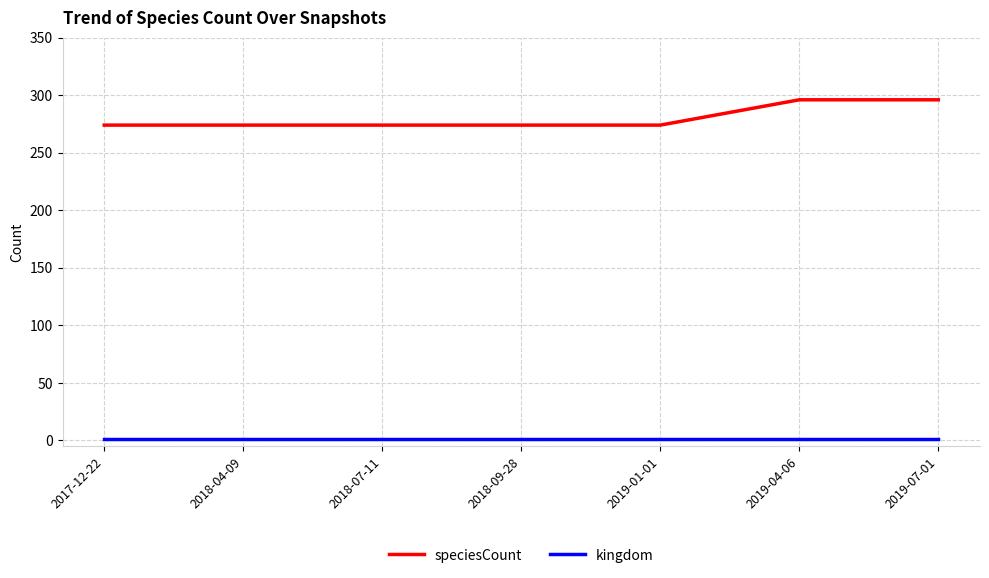

What are all the series names shown in the legend?

speciesCount, kingdom